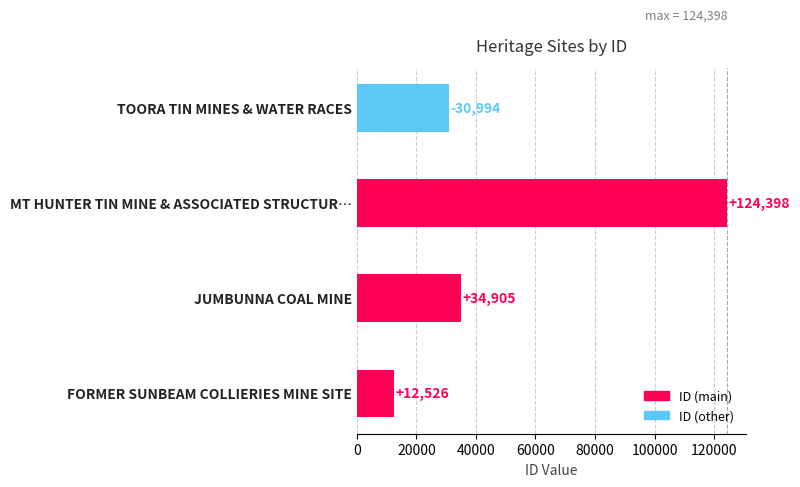

Reading bottom to top, what are all the values shown in this chart?

12526	34905	124398	30994